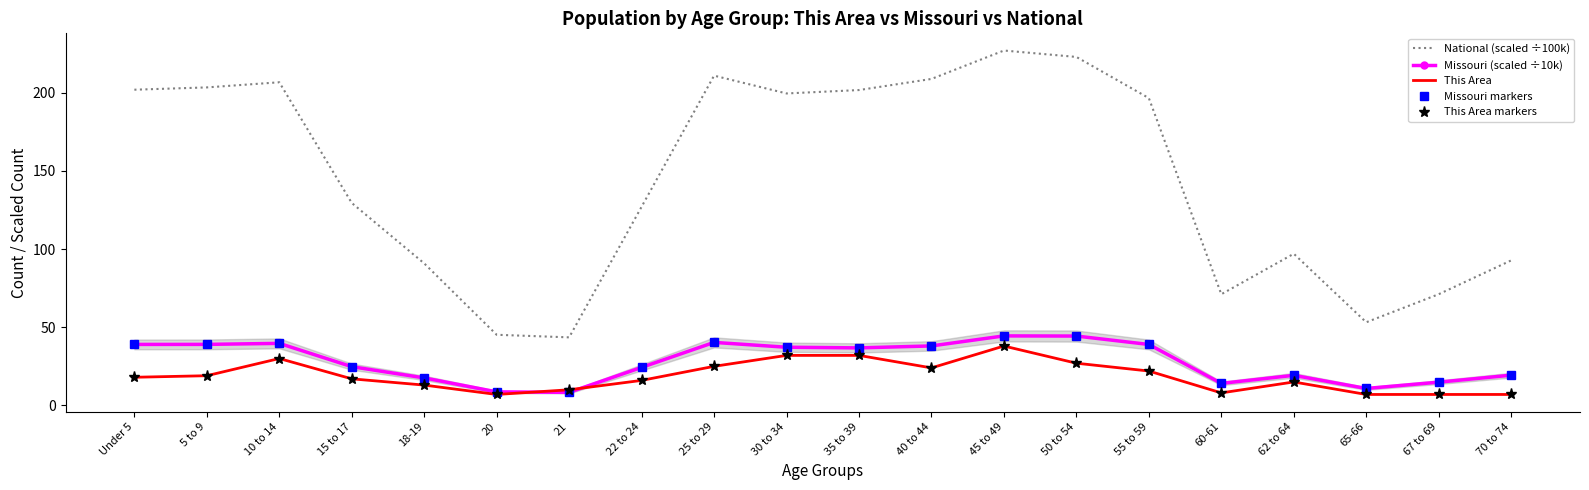

Is the value of National (scaled ÷100k) at 10 to 14 greater than the value of This Area markers at 5 to 9?

Yes